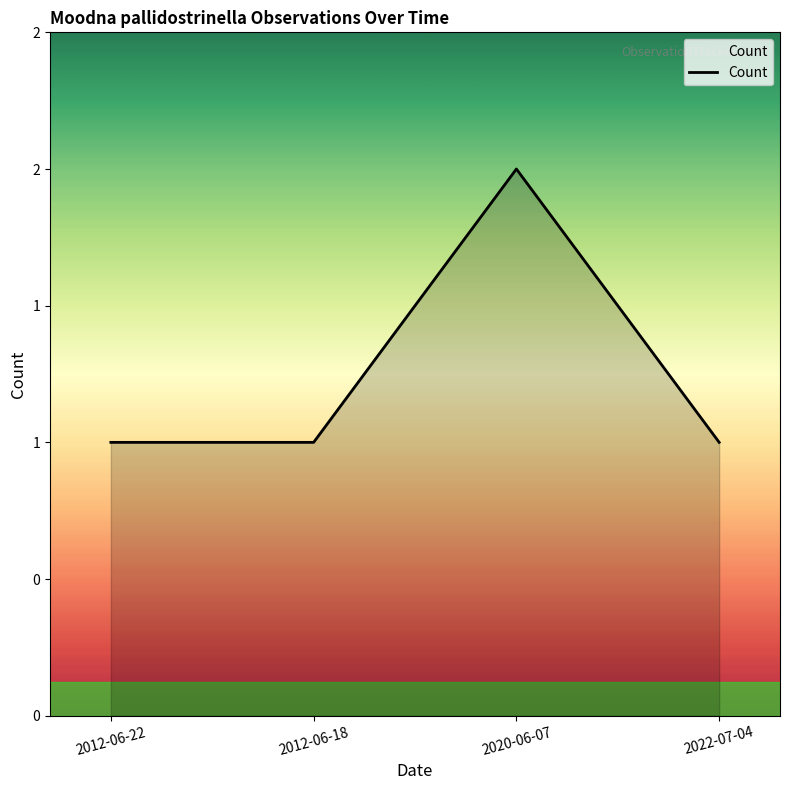

Does the chart display data point markers on the line(s)?

No